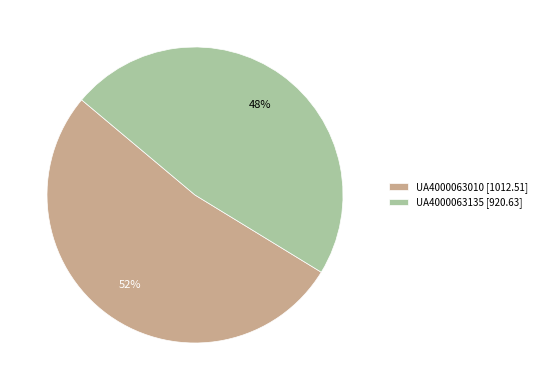

Is there any slice that represents more than half of the pie?

Yes